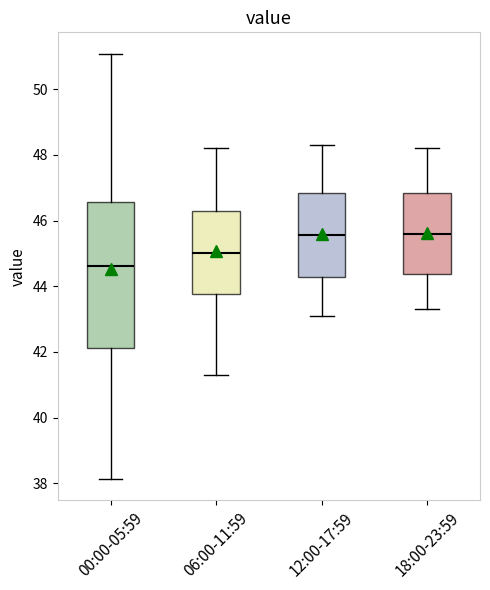

Where does the median line of the box for 06:00-11:59 sit on the y-axis? The values are not printed on the chart, so give them approximately, as read against the axis.

45.0